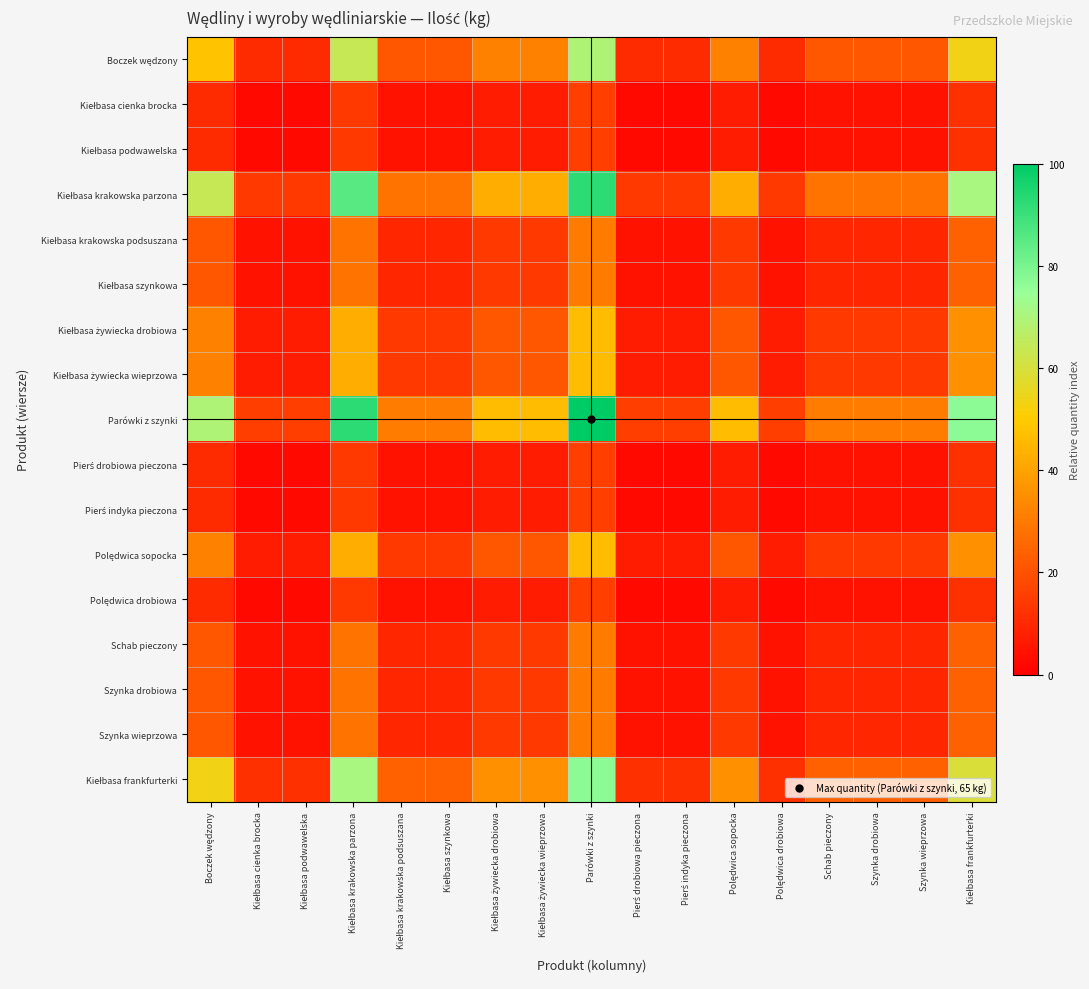

List the series in order of their peak value, lowest first.

Kiełbasa cienka brocka, Kiełbasa podwawelska, Pierś drobiowa pieczona, Pierś indyka pieczona, Polędwica drobiowa, Kiełbasa krakowska podsuszana, Kiełbasa szynkowa, Schab pieczony, Szynka drobiowa, Szynka wieprzowa, Kiełbasa żywiecka drobiowa, Kiełbasa żywiecka wieprzowa, Polędwica sopocka, Boczek wędzony, Kiełbasa frankfurterki, Kiełbasa krakowska parzona, Parówki z szynki